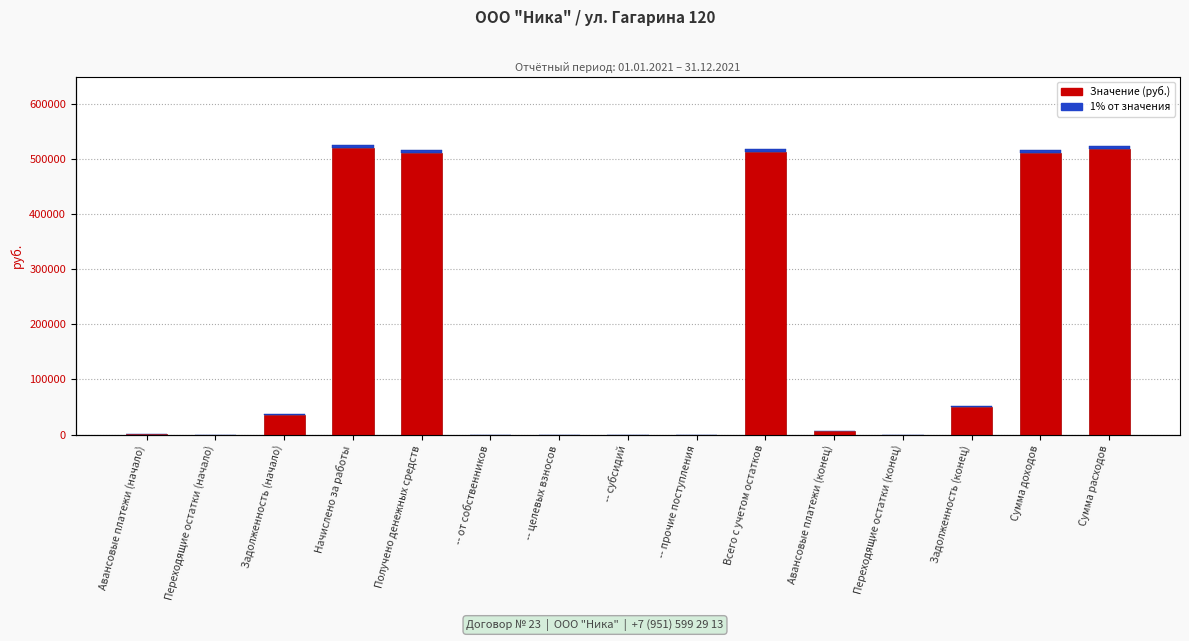

What position from the right is Переходящие остатки (конец)?

4